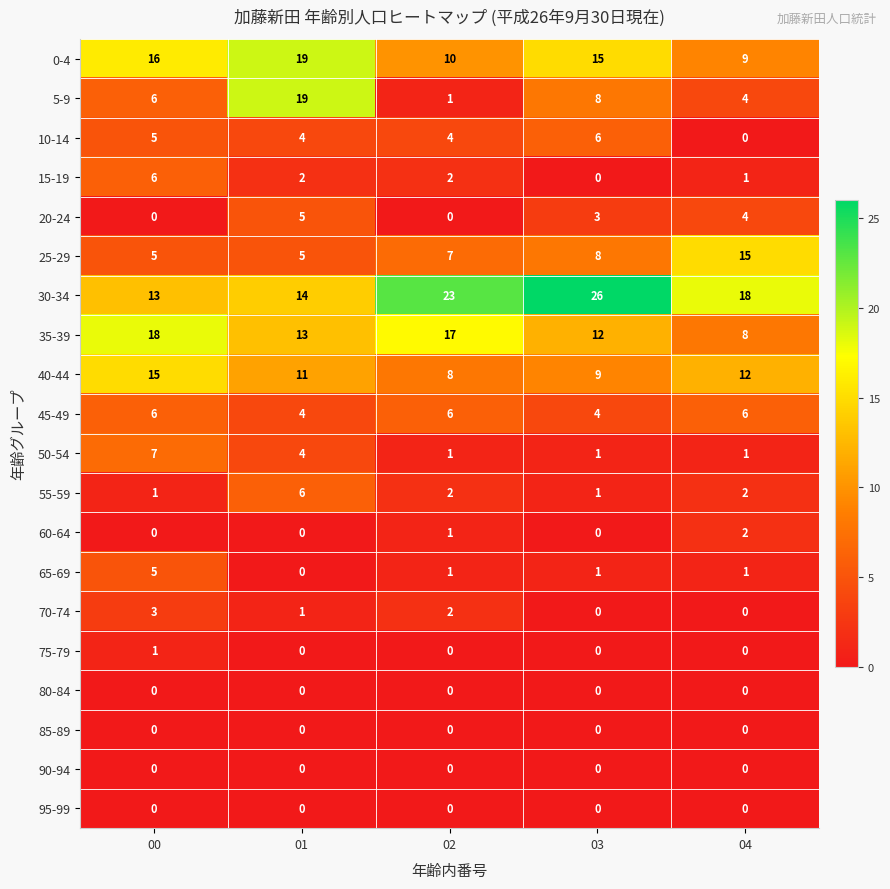

What is the greatest value displayed?

26